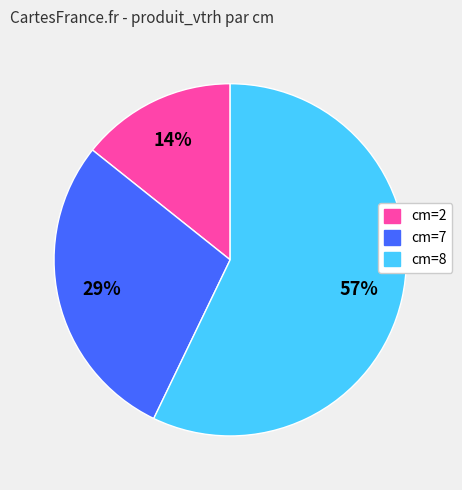

Does any single category account for the majority?

Yes